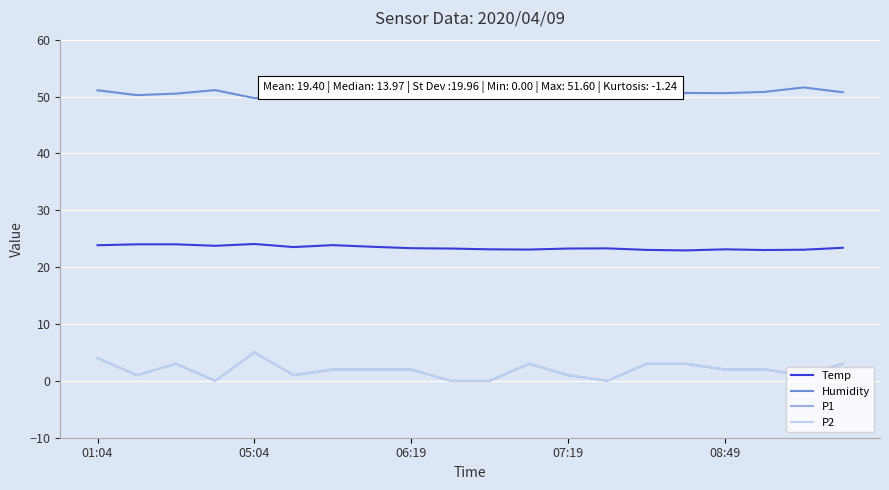

True or false: P2 and Humidity intersect in this chart.

False